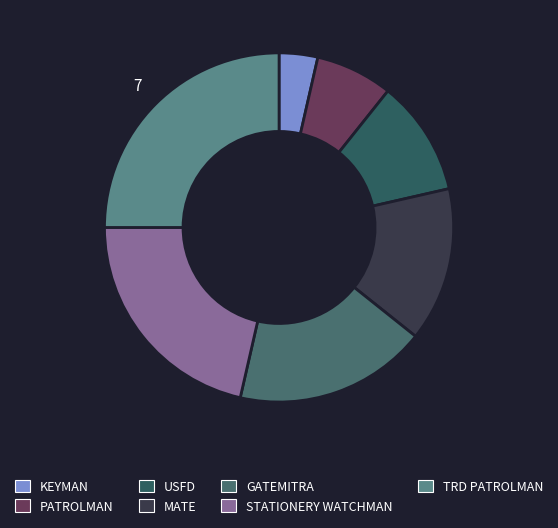

Between KEYMAN and GATEMITRA, which is larger?

GATEMITRA